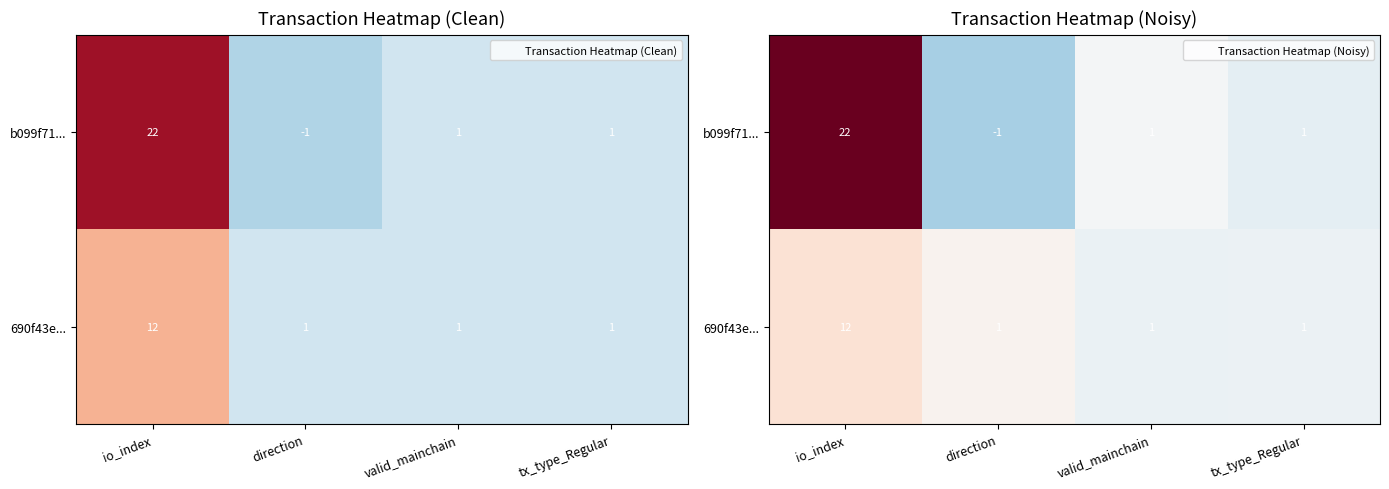

Which series has the largest range (max minus min)?

b099f71...